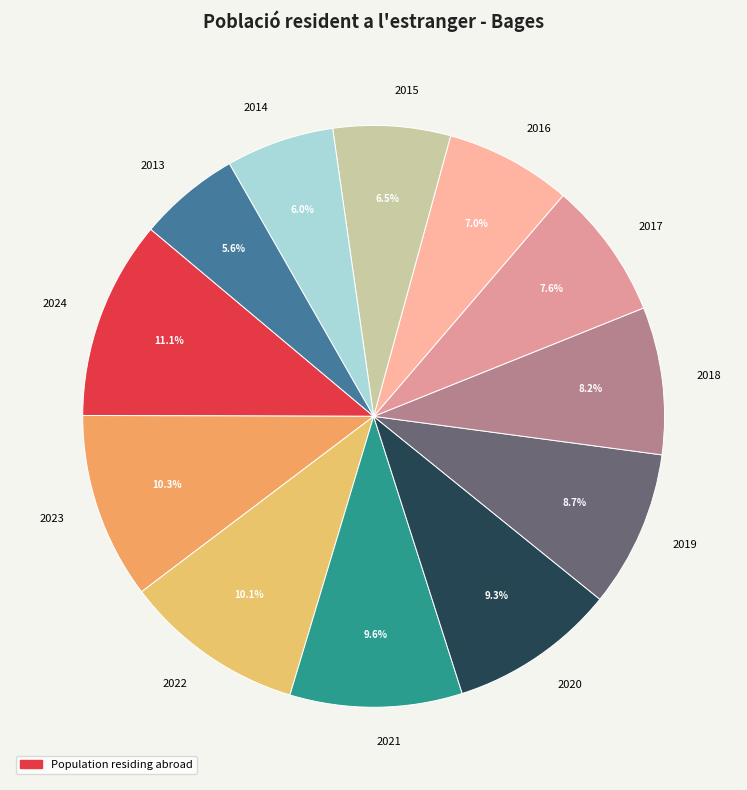

How many slices are in this pie chart?

12